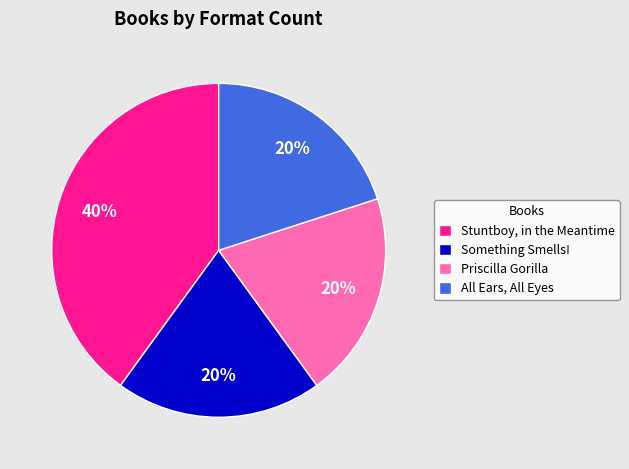

What is the ratio of the value at Stuntboy, in the Meantime to the value at Something Smells!?

2.0